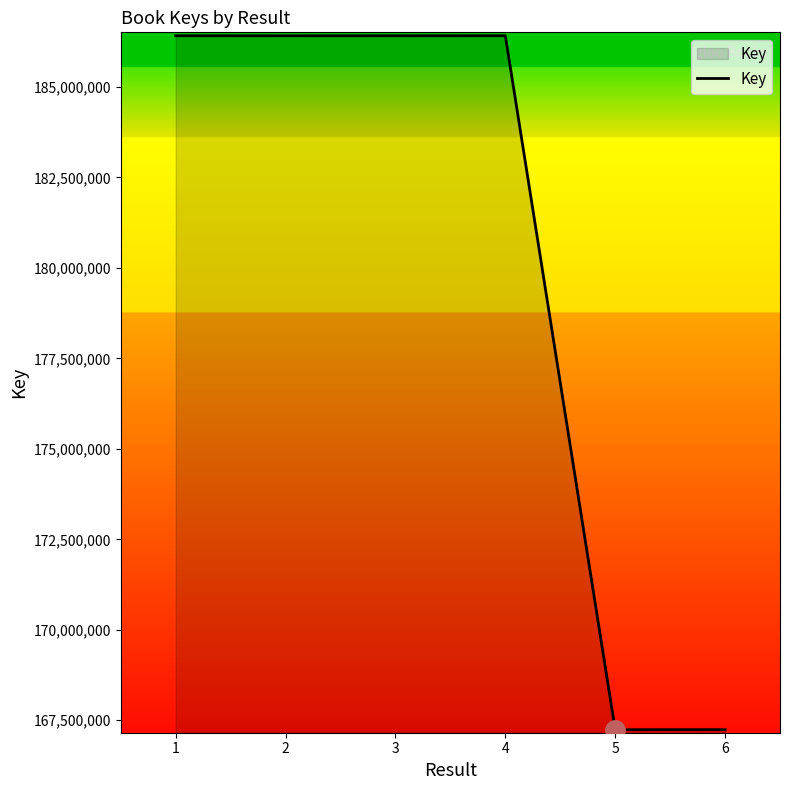

What is the smallest value displayed?

167240079